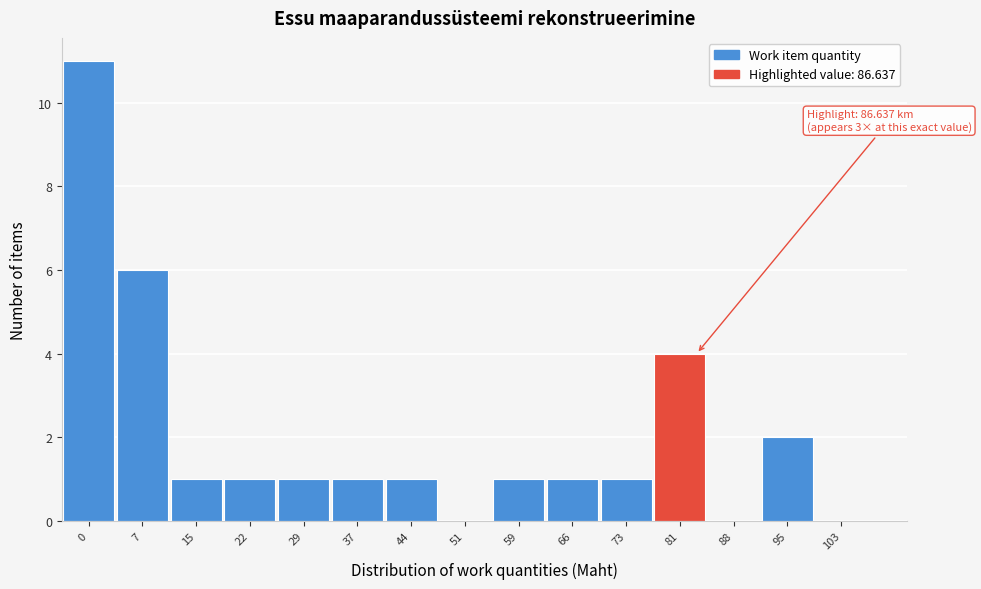

Reading right to left, transcribe all the data shown in this chart.

103=0	95=2	88=0	81=4	73=1	66=1	59=1	51=0	44=1	37=1	29=1	22=1	15=1	7=6	0=11